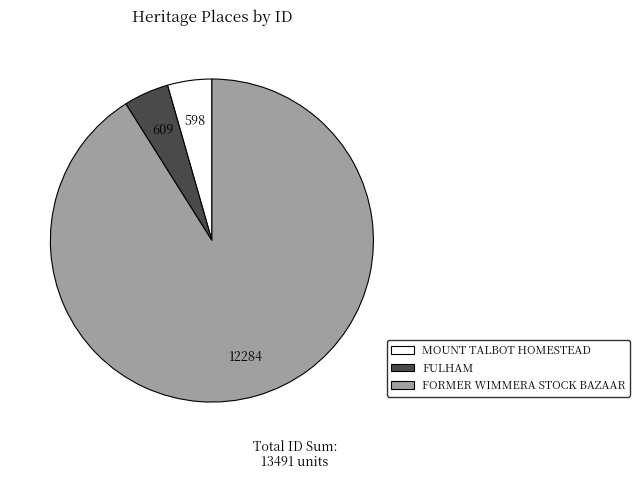

The FULHAM slice represents 17% of the pie. True or false?

False